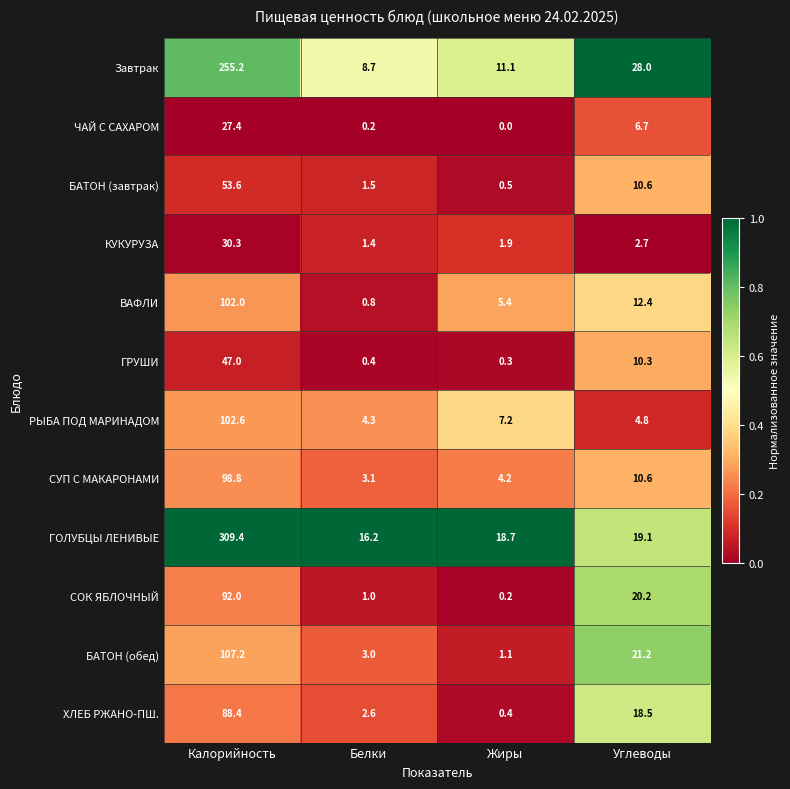

Rank the series at Калорийность from lowest to highest value.

ЧАЙ С САХАРОМ, КУКУРУЗА, ГРУШИ, БАТОН (завтрак), ХЛЕБ РЖАНО-ПШ., СОК ЯБЛОЧНЫЙ, СУП С МАКАРОНАМИ, ВАФЛИ, РЫБА ПОД МАРИНАДОМ, БАТОН (обед), Завтрак, ГОЛУБЦЫ ЛЕНИВЫЕ